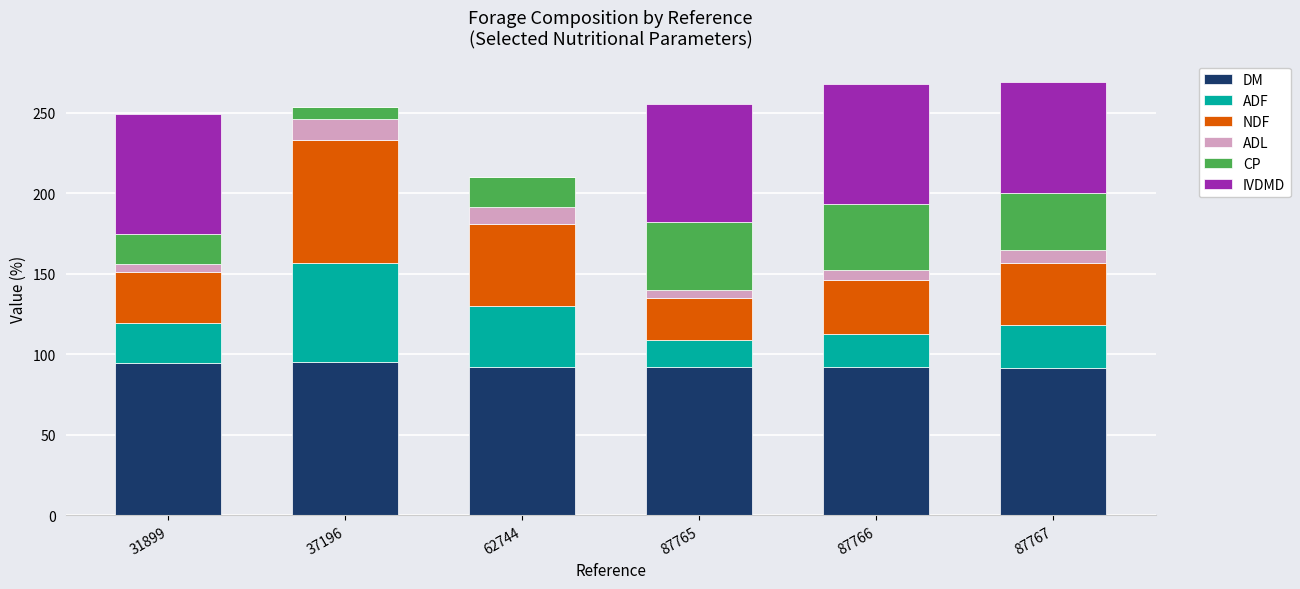

What is the highest value of the DM series?

95.1